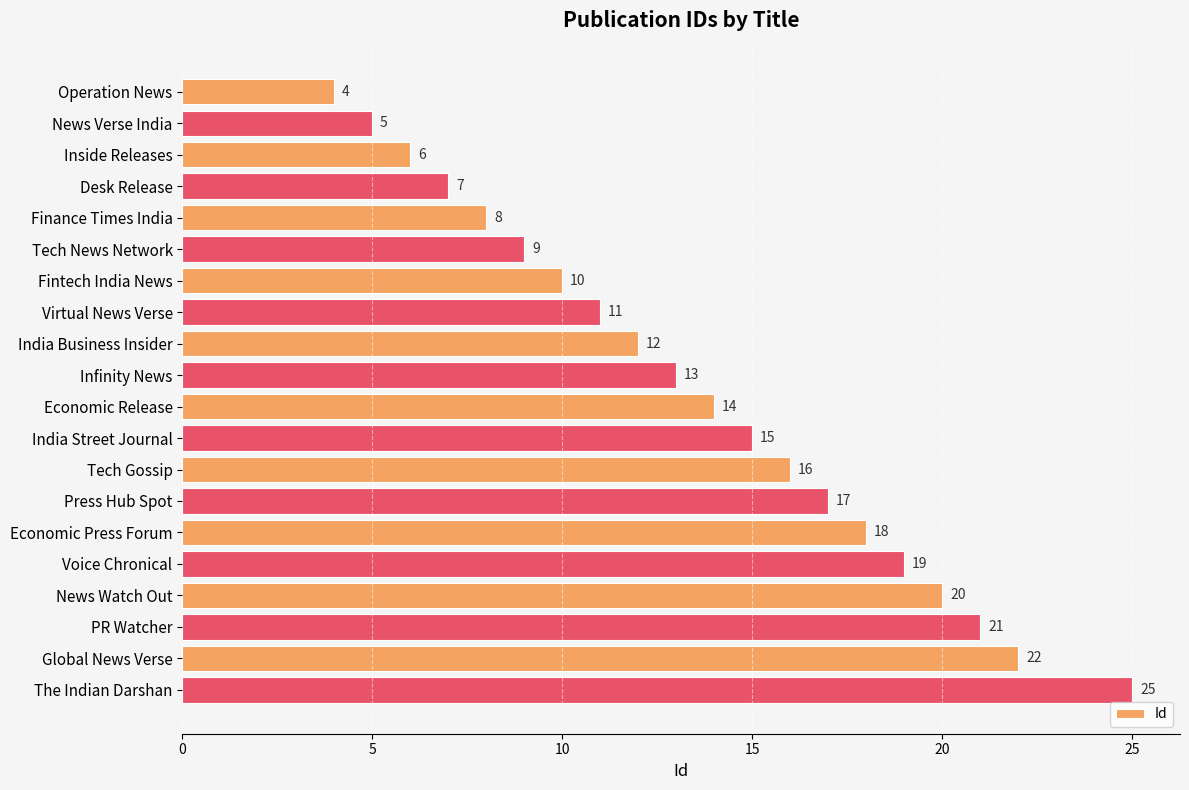

Reading top to bottom, extract all data points from this chart.

Operation News=4	News Verse India=5	Inside Releases=6	Desk Release=7	Finance Times India=8	Tech News Network=9	Fintech India News=10	Virtual News Verse=11	India Business Insider=12	Infinity News=13	Economic Release=14	India Street Journal=15	Tech Gossip=16	Press Hub Spot=17	Economic Press Forum=18	Voice Chronical=19	News Watch Out=20	PR Watcher=21	Global News Verse=22	The Indian Darshan=25